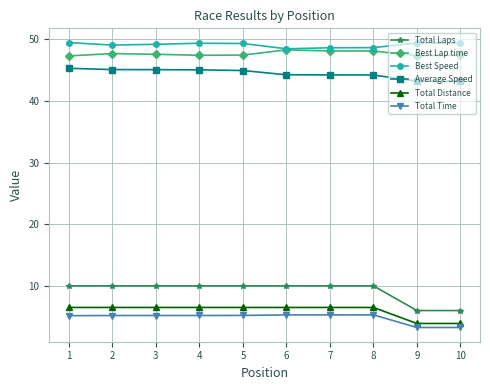

True or false: Average Speed and Total Laps cross at least once.

False